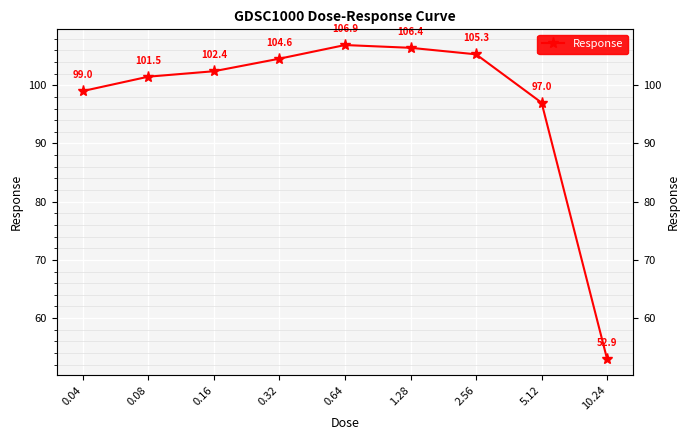

What is the maximum value shown in the chart?

106.9